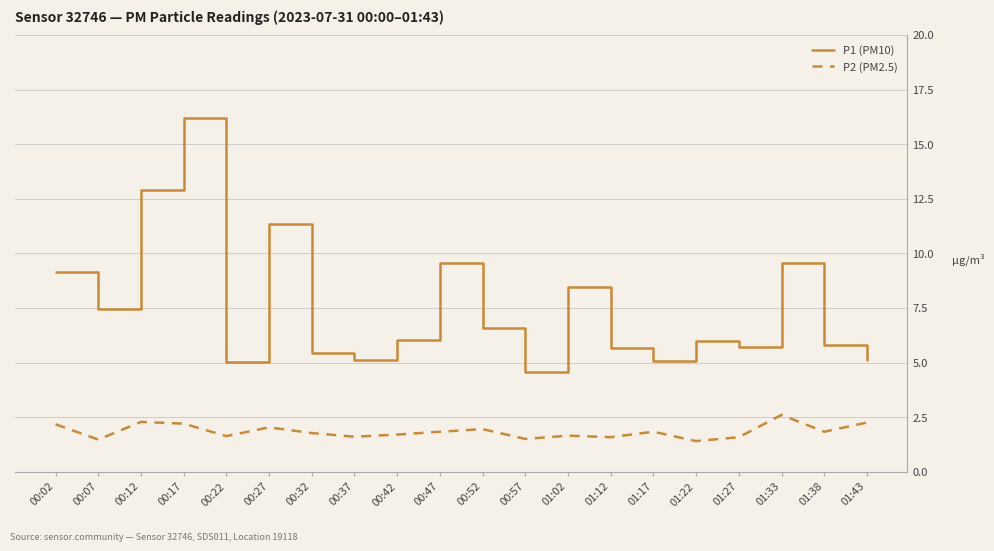

True or false: P1 (PM10) and P2 (PM2.5) intersect in this chart.

False